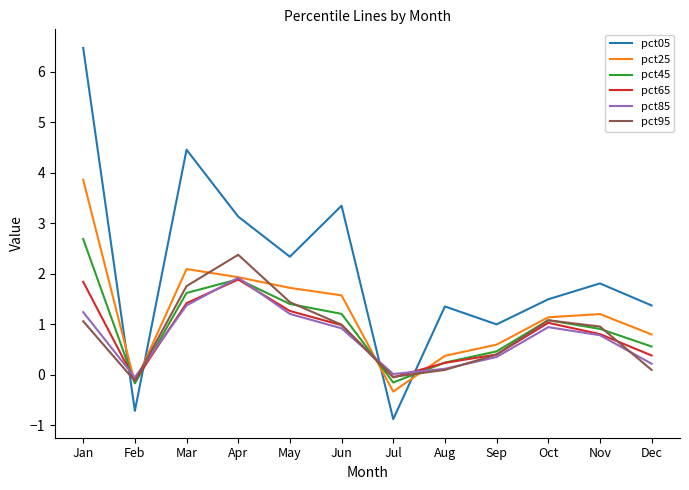

At which category is the sum across all series the highest?

Jan